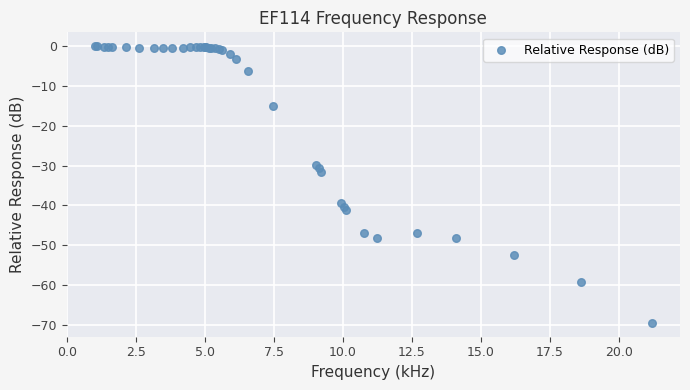

What Y value in the scatter plot is closest to -34?

-31.5